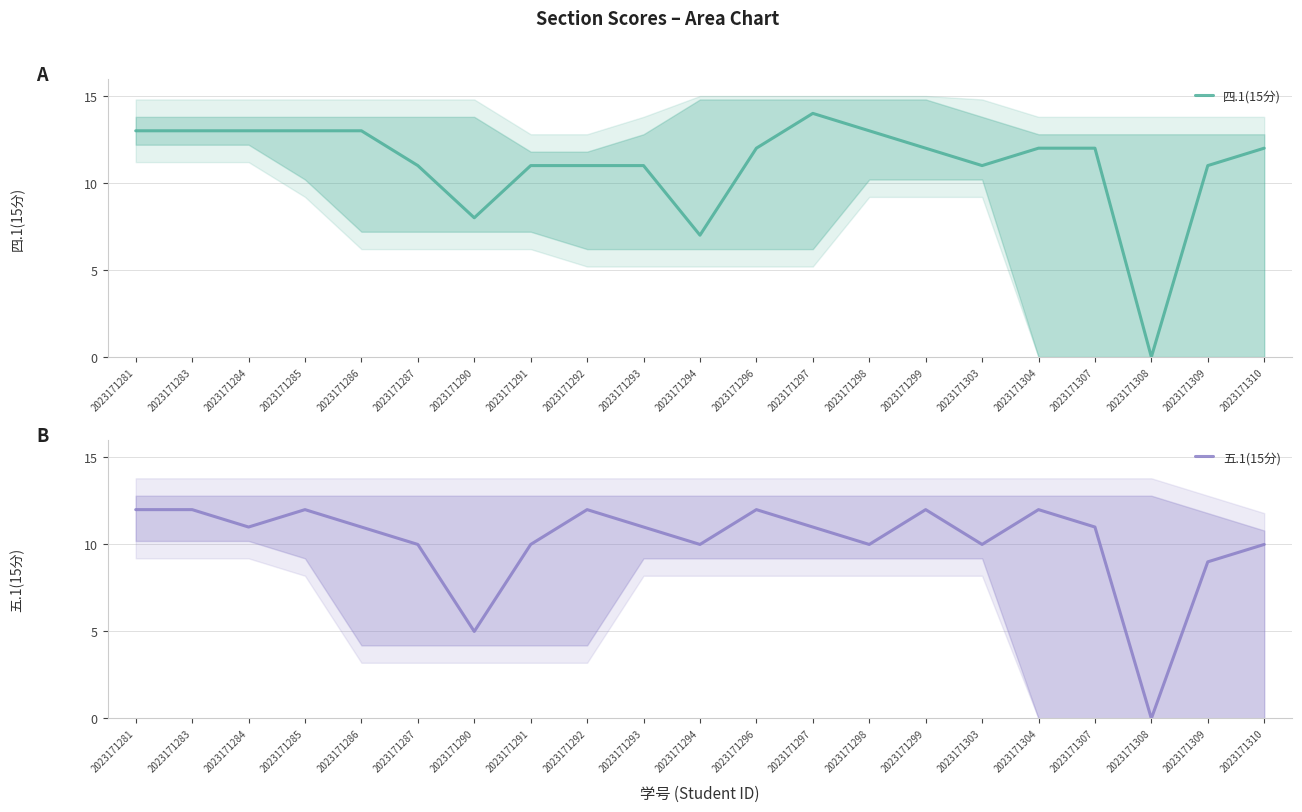

Where do 四.1(15分) and 五.1(15分) first cross each other?

2023171291 and 2023171292